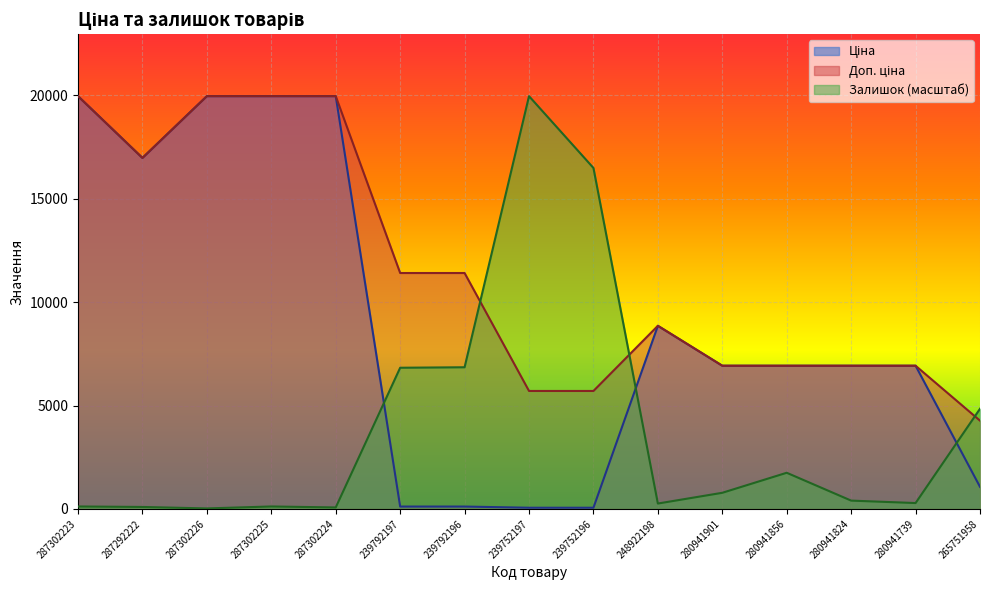

True or false: Ціна has more than 2 points higher than both neighbors.

False